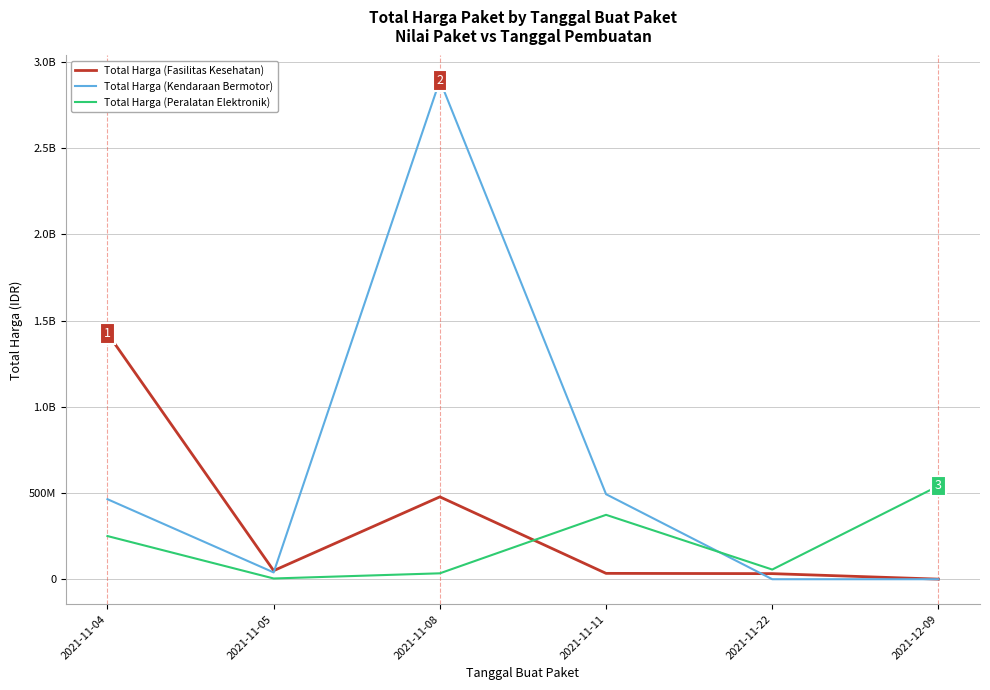

At which label does Total Harga (Kendaraan Bermotor) first exceed 464002100?

2021-11-08